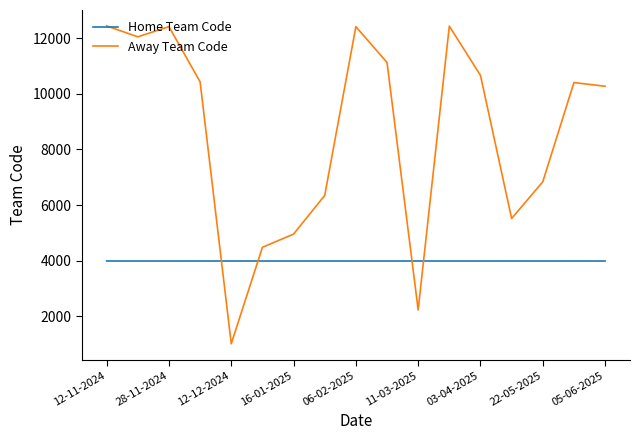

What are all the series names shown in the legend?

Home Team Code, Away Team Code